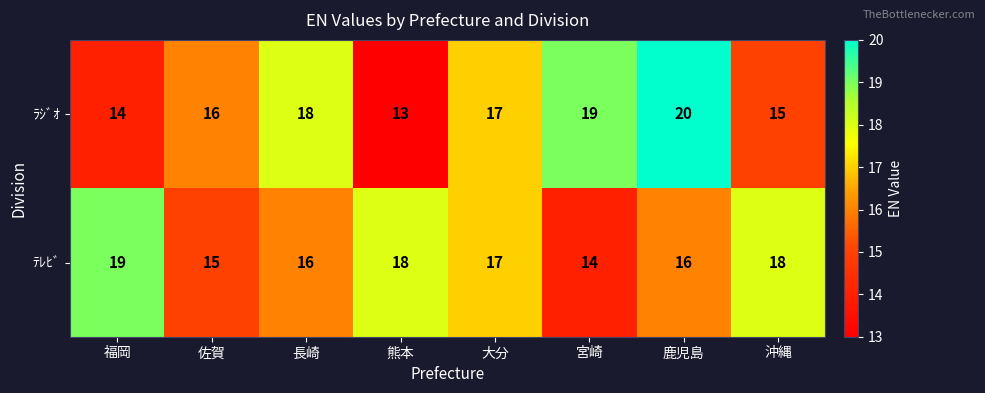

What is the sum of all ﾃﾚﾋﾞ values?

133